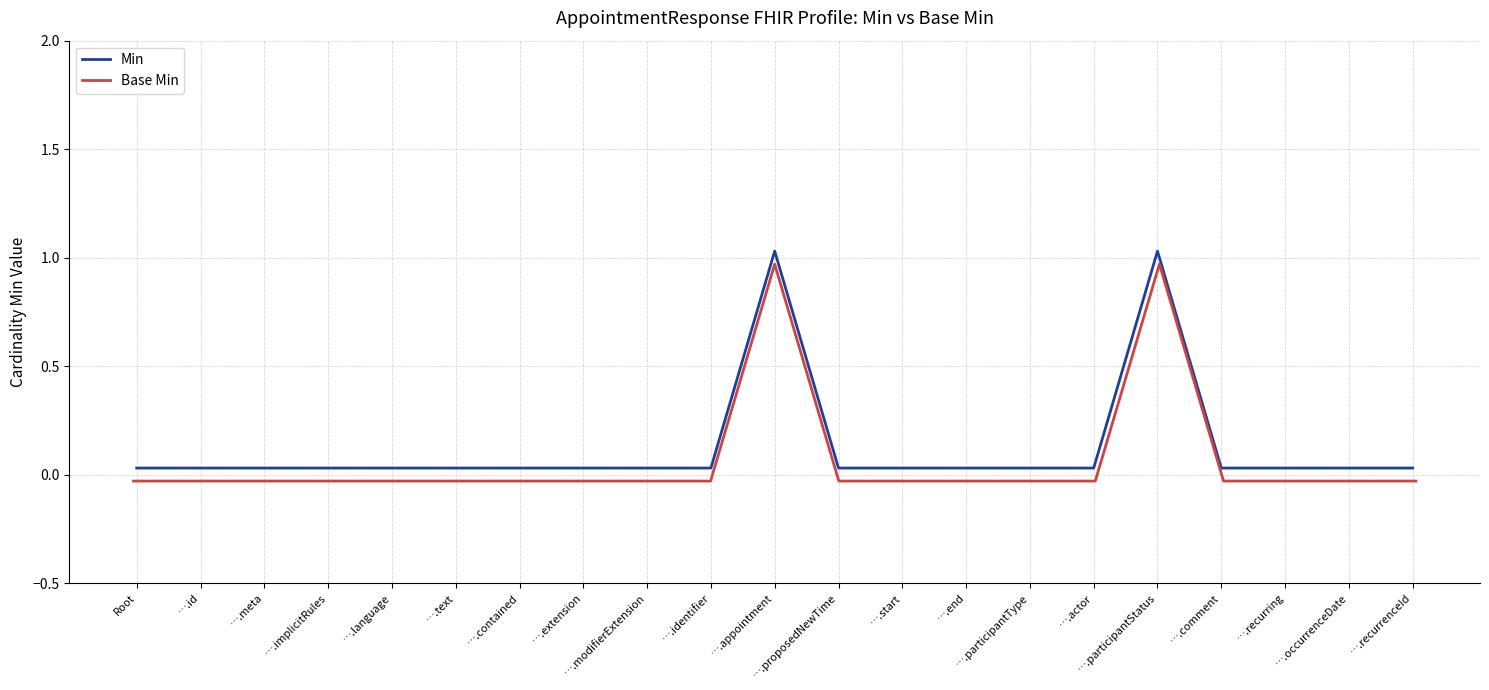

How many distinct data groups are displayed?

2